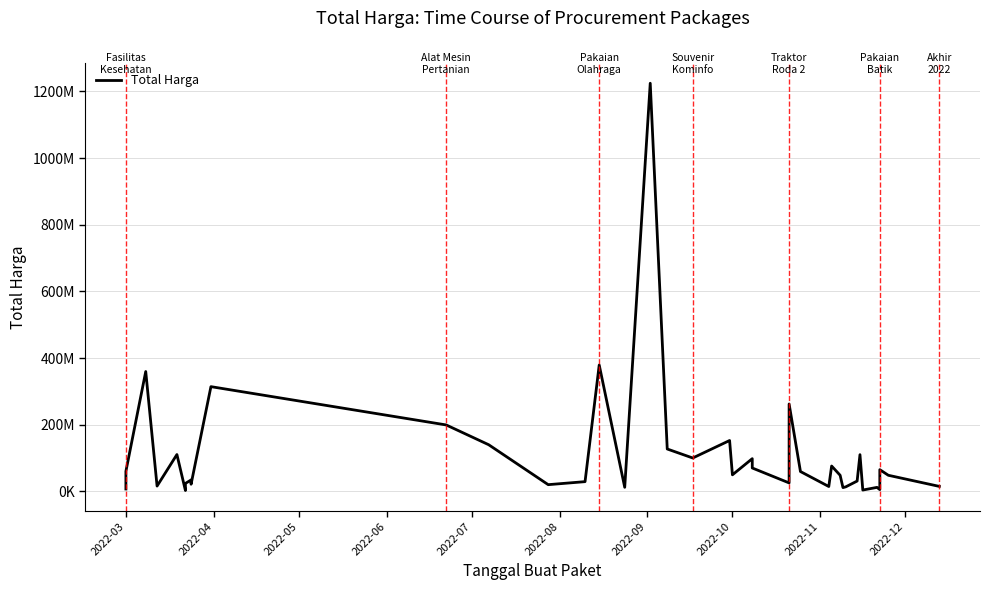

Reading left to right, list all the values displayed in this chart.

6936000	59935000	359500000	15787200	110389990	2395750	23680800	34132505	27720000	21231000	314121780	199200000	139800000	19950000	29000000	379075000	12000000	1224682000	127000000	100000000	152477000	49478000	98000000	70000000	25200000	262118150	59375000	14400000	75920000	48140000	11100000	13442000	30800000	110000000	3825000	11800000	5093000	65000000	48140000	14750000